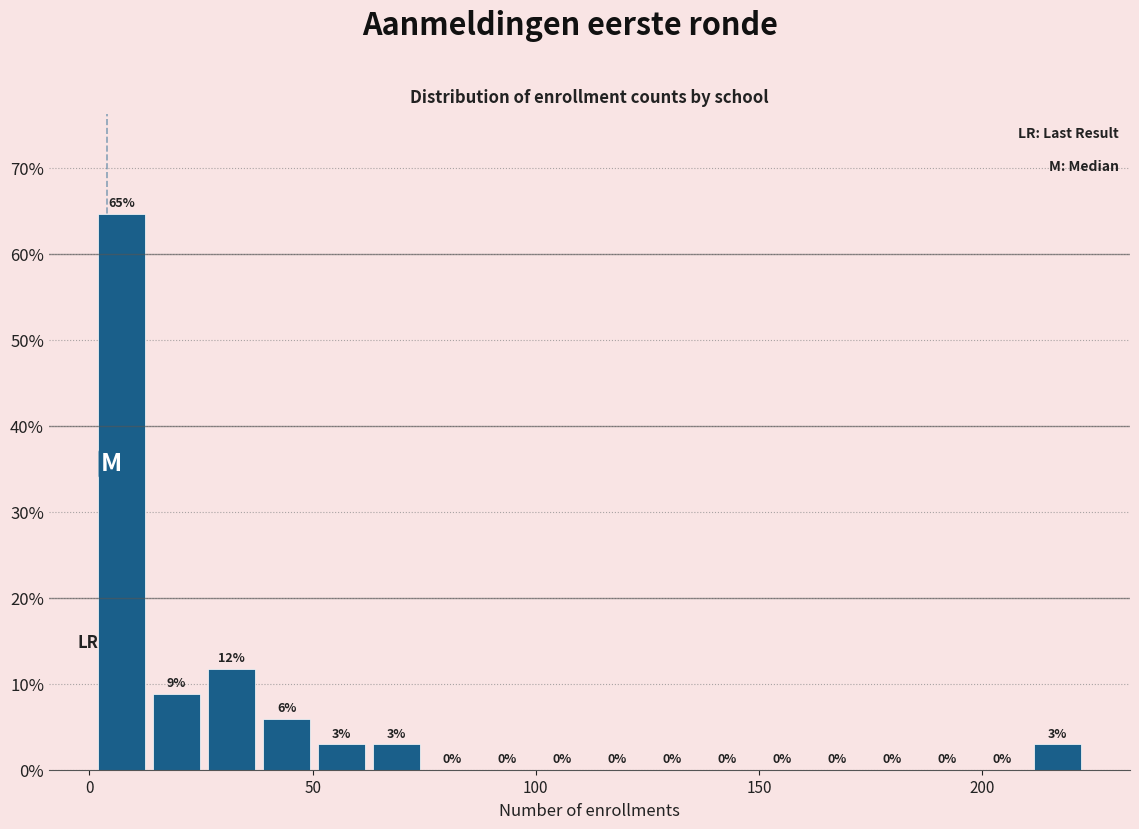

Around what value on the x-axis is the tallest bar? Give the approximate position of its centre, as read against the axis.

5